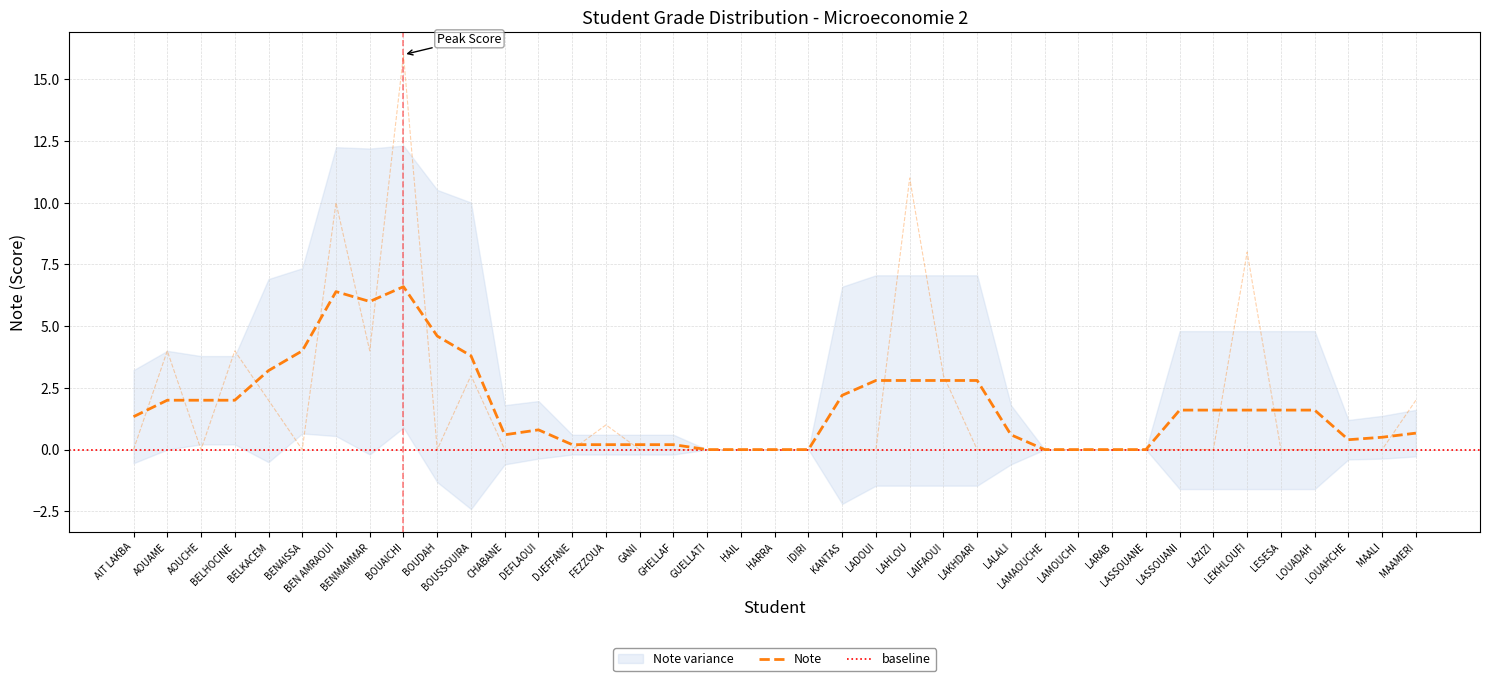

At which category does the data reach its first local peak?

AOUAME